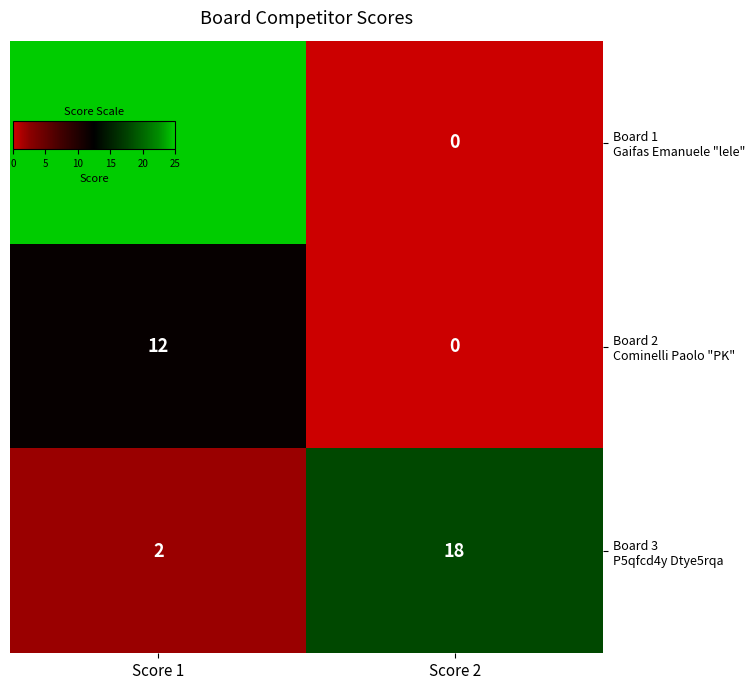

At which category does the chart reach its minimum across all series?

Score 2